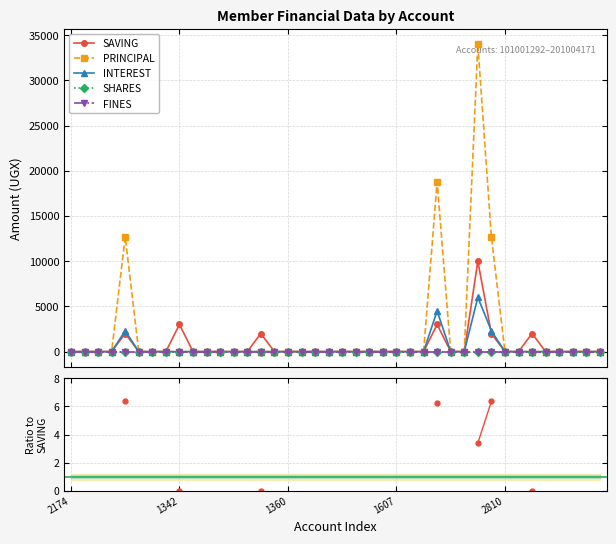

What is the average value of the PRINCIPAL series?

1955